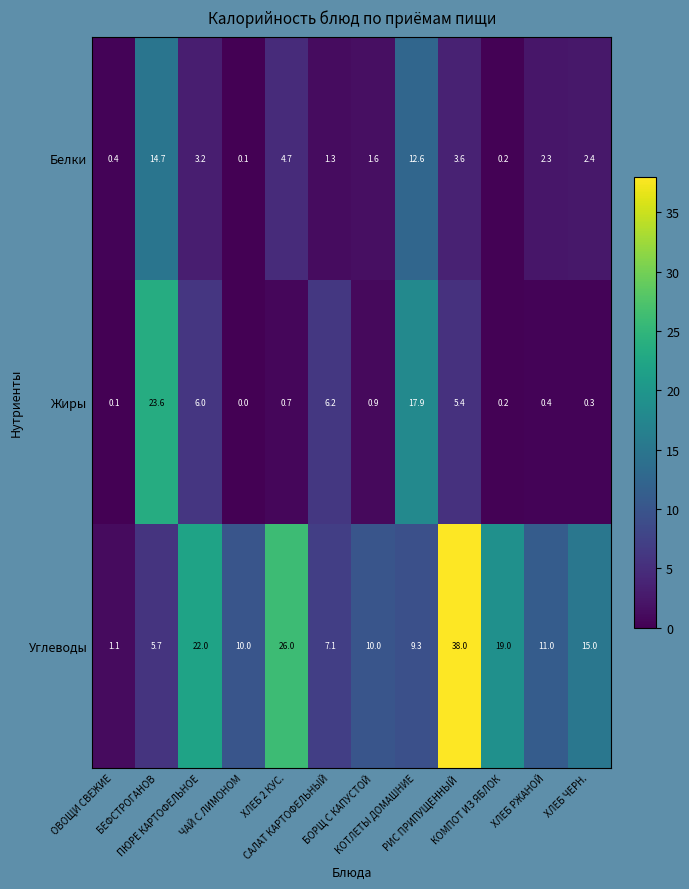

What is the sum of all Углеводы values?

174.2